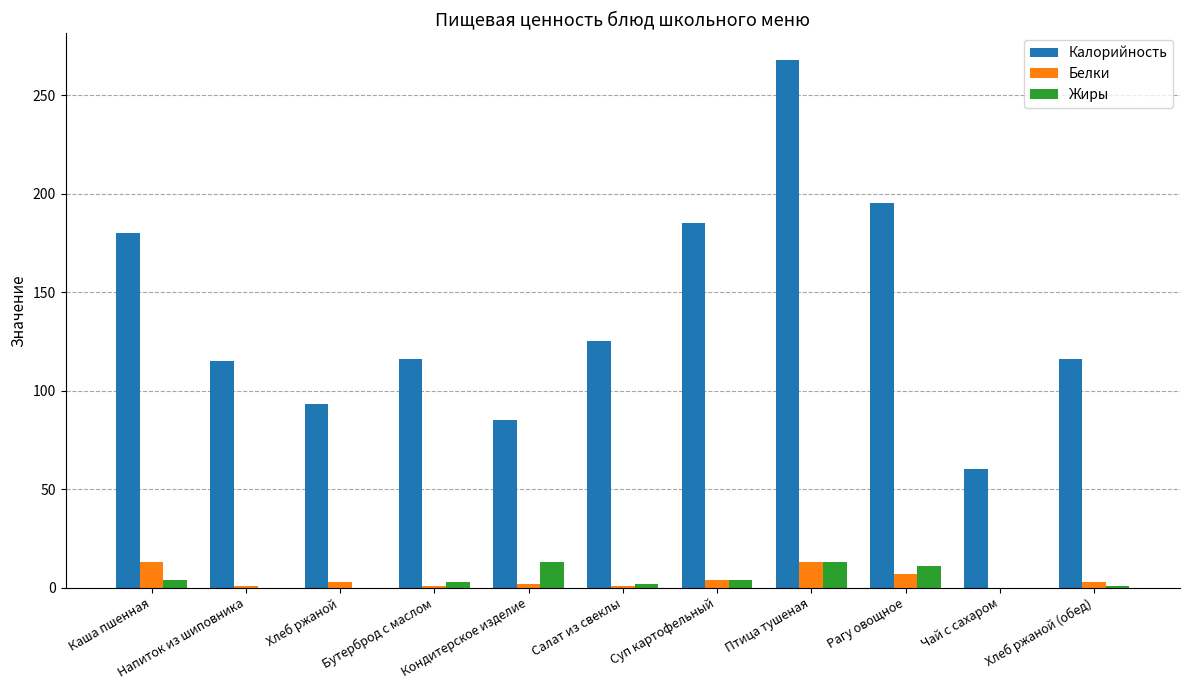

What is the sum of all Калорийность values?

1538